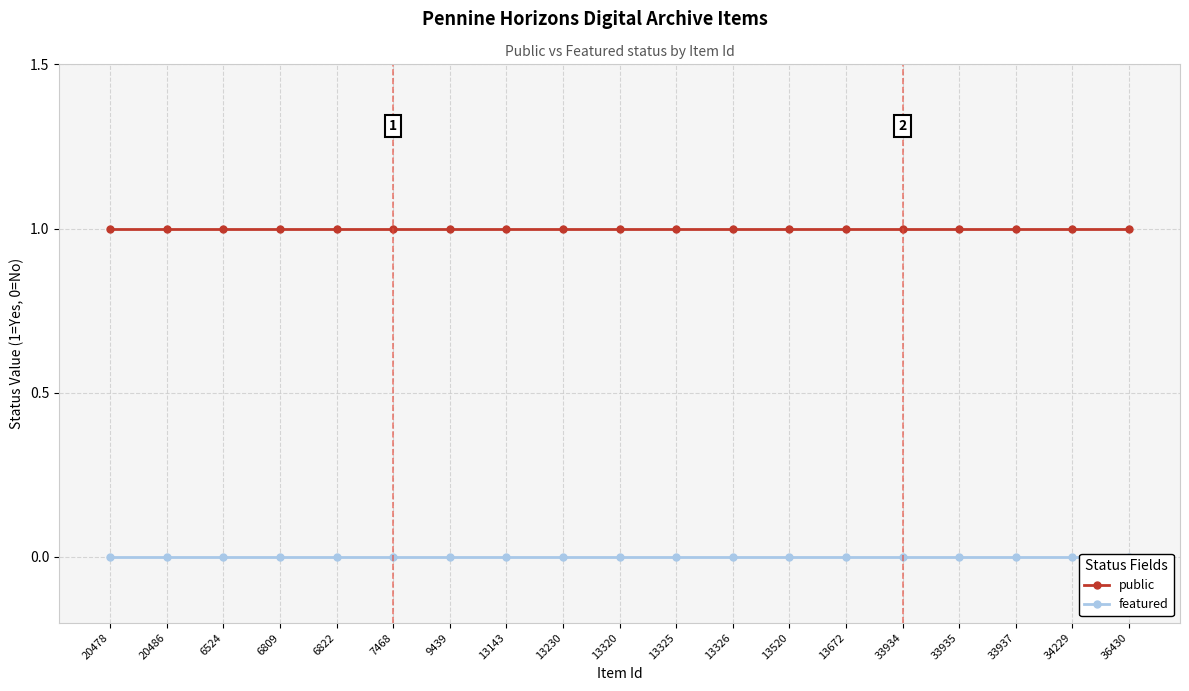

What are all the series names shown in the legend?

public, featured